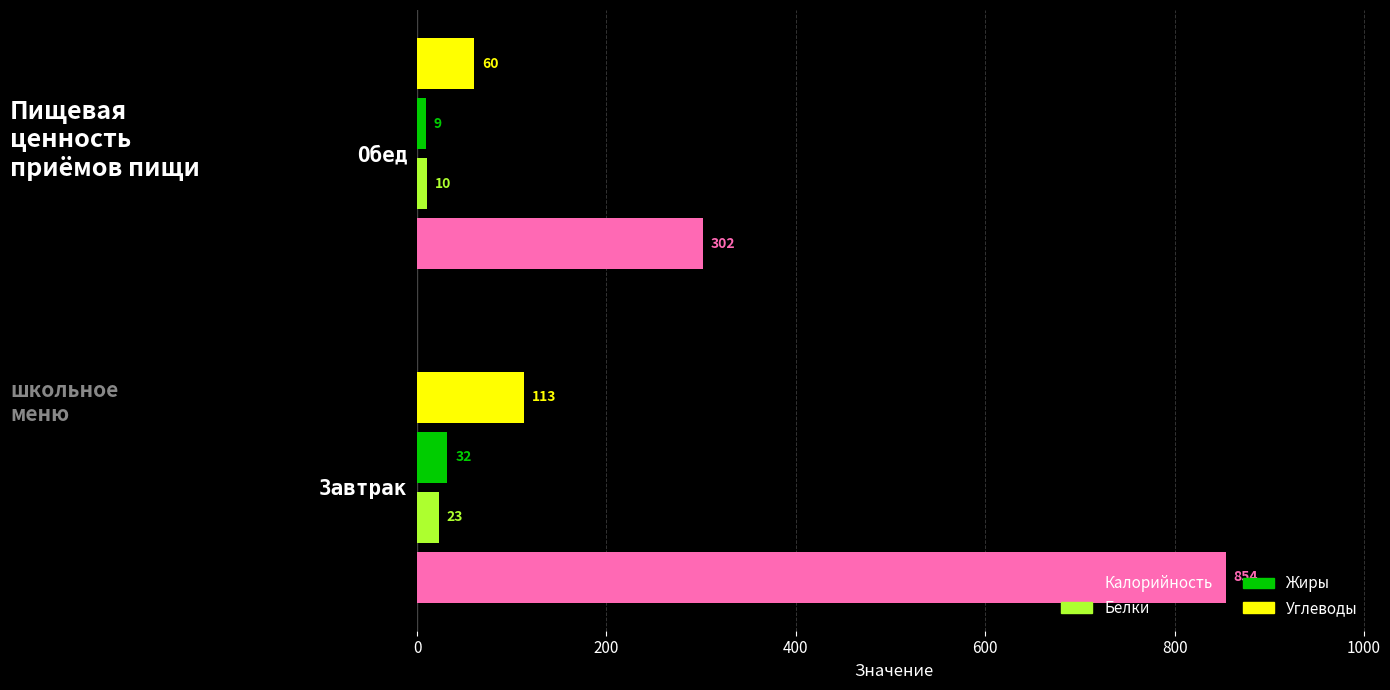

Is the value of Углеводы at Обед greater than the value of Белки at Обед?

Yes